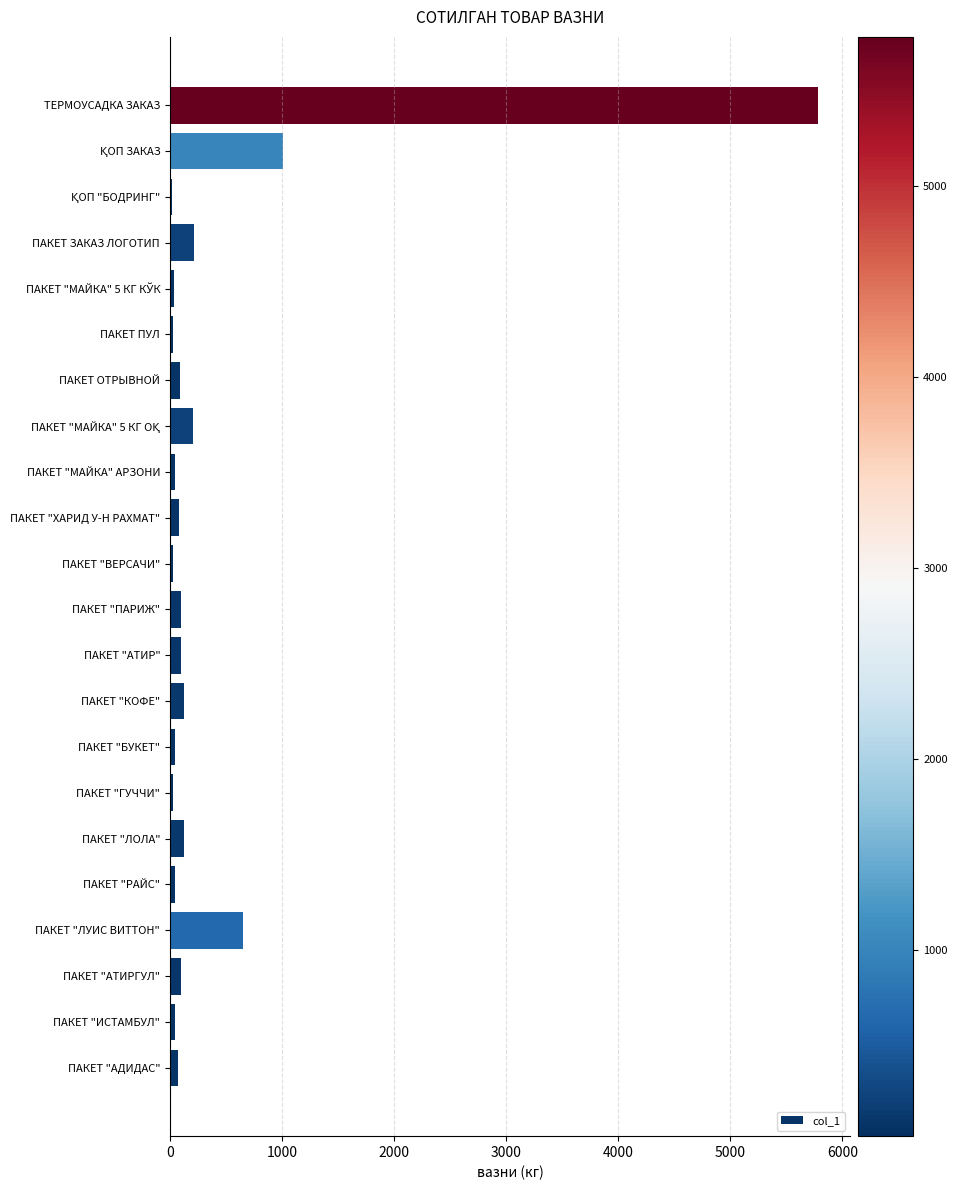

What is the average value?

408.7